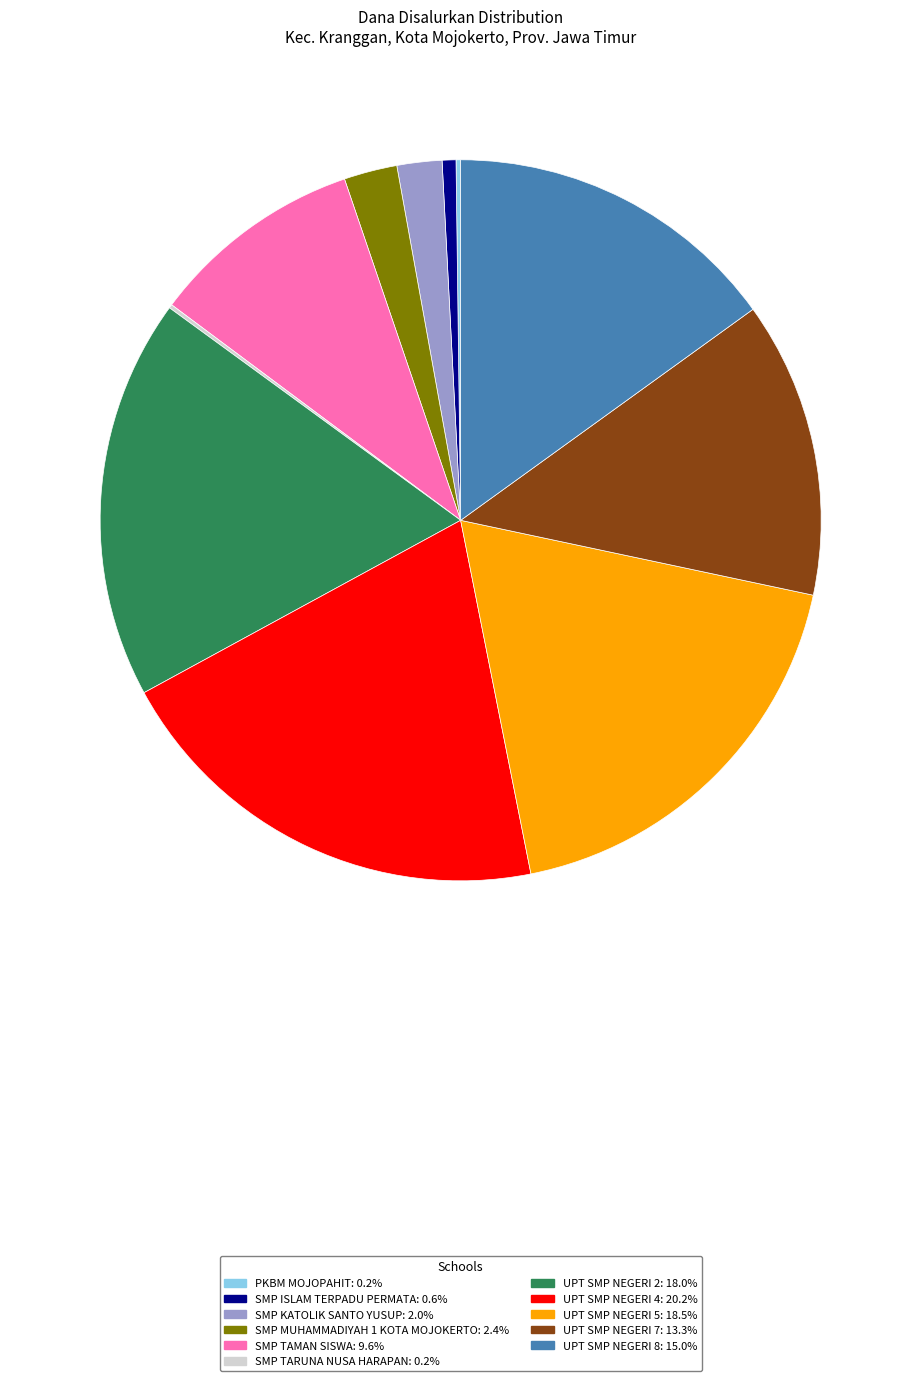

Do SMP KATOLIK SANTO YUSUP and UPT SMP NEGERI 2 together represent more than half of the pie?

No